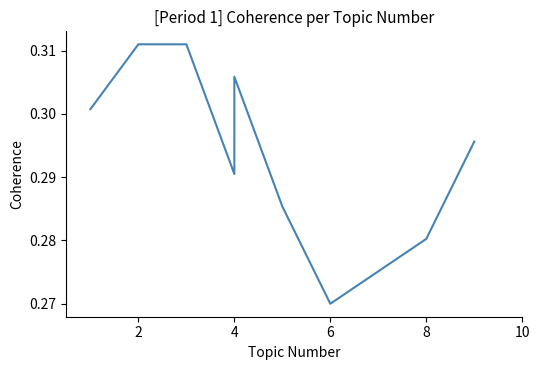

What is the average value?

0.3